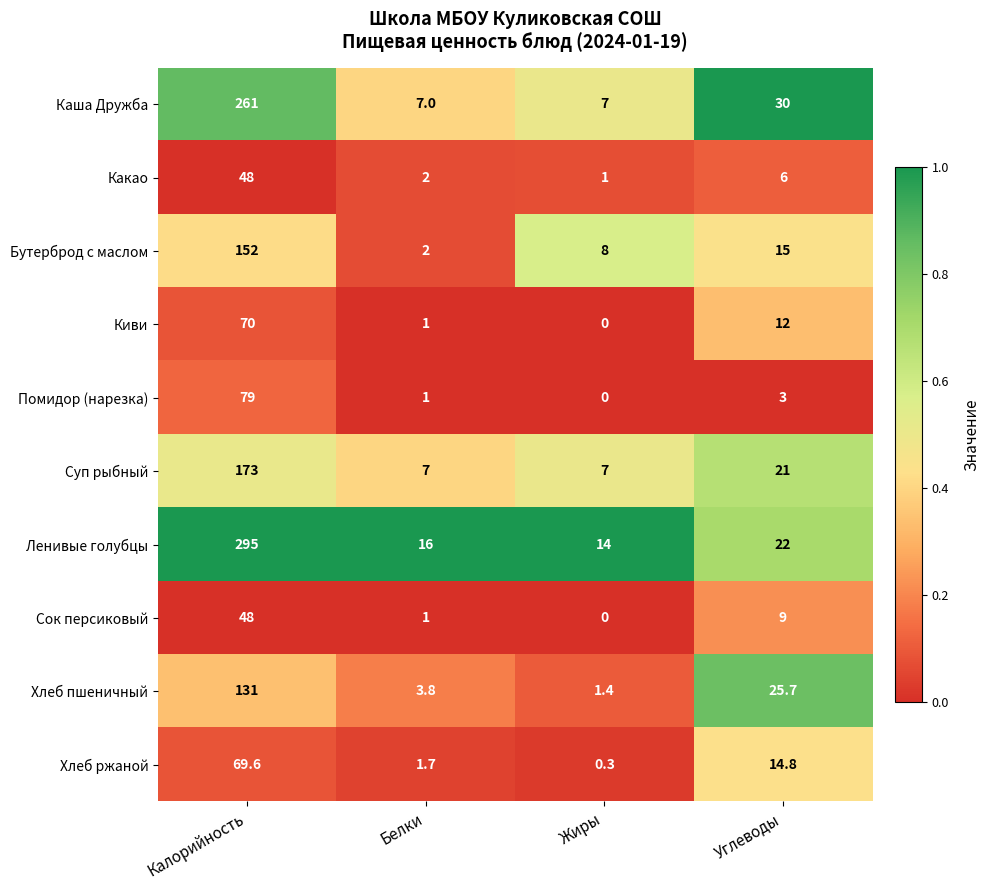

What is the lowest value of the Какао series?

1.0